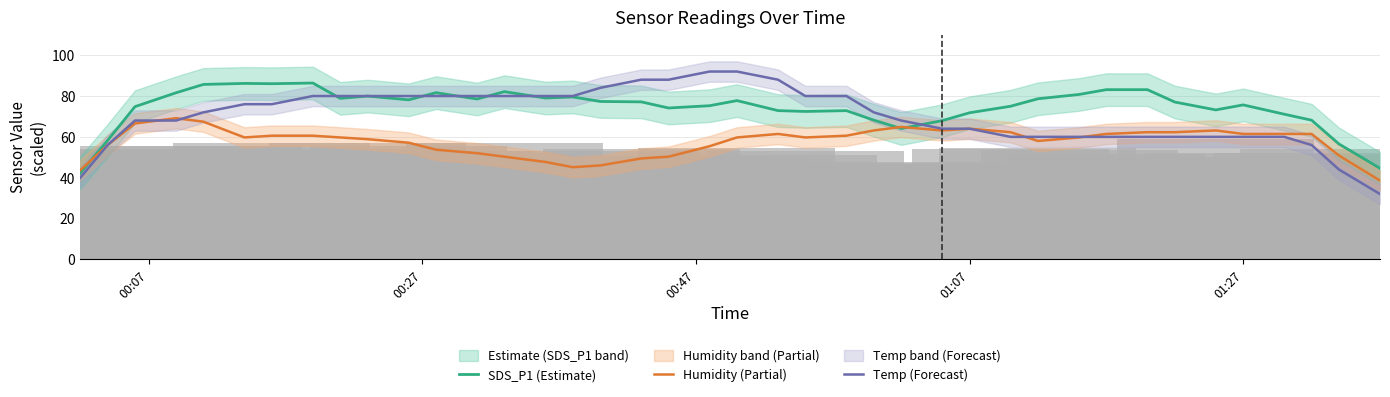

Which series has the largest range (max minus min)?

Temp (Forecast)